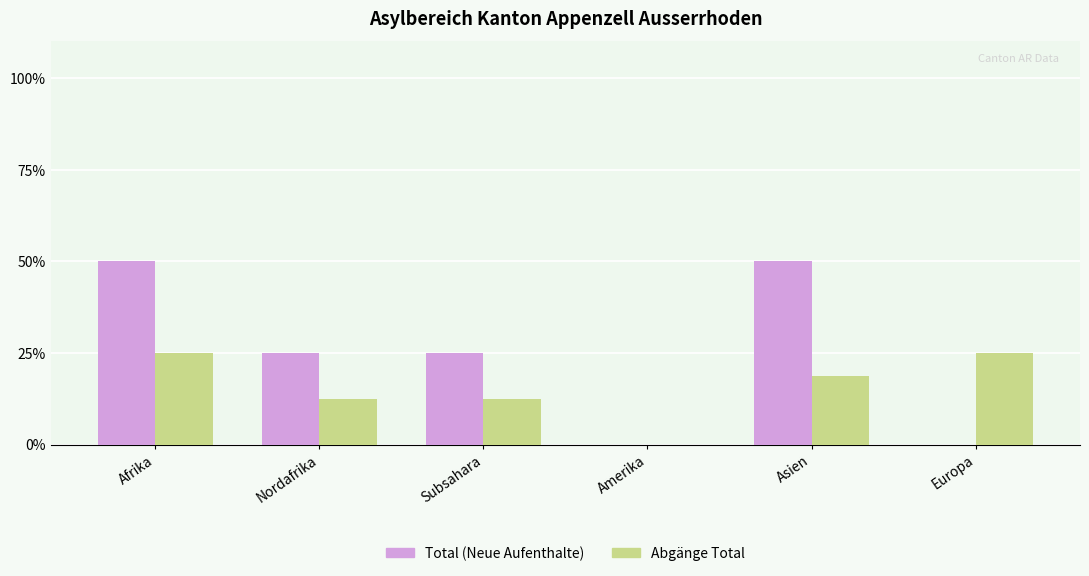

What is the total value across all series at Asien?

68.8